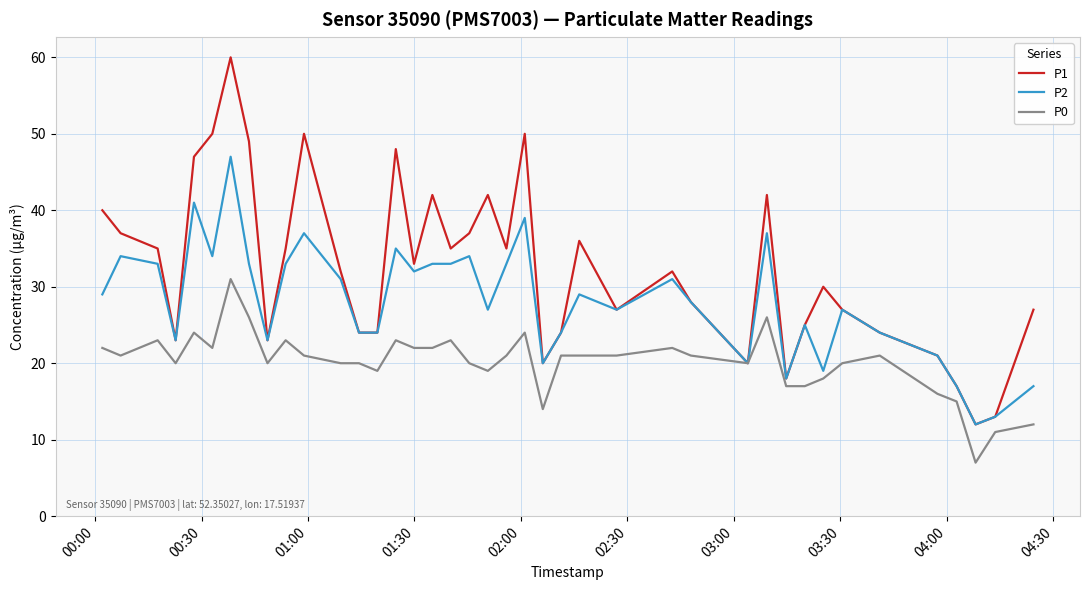

What is the minimum value shown in the chart?

7